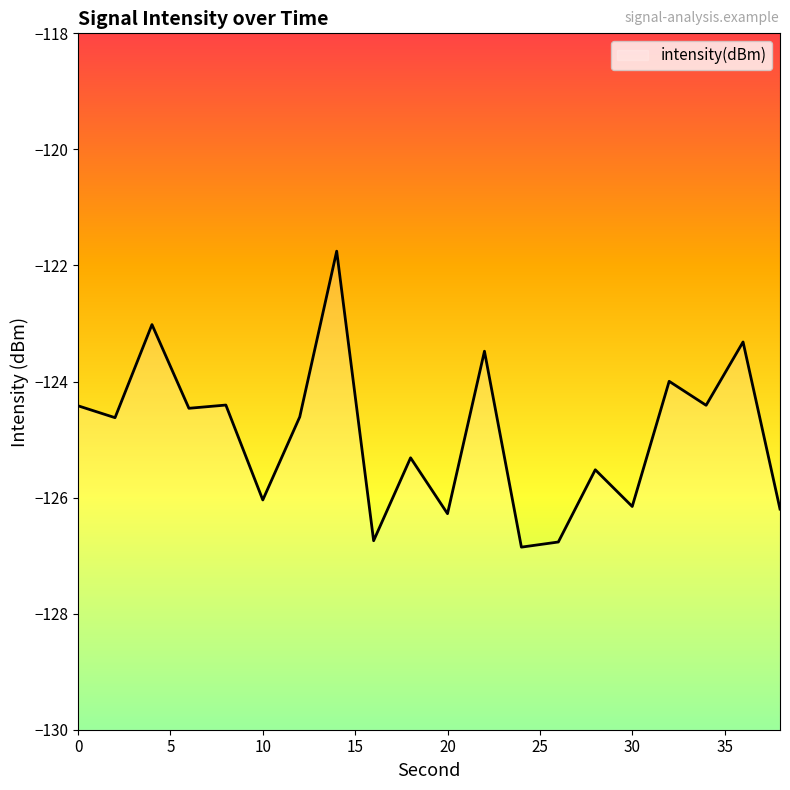

Is it true that the value at 36 is -123.3?

True